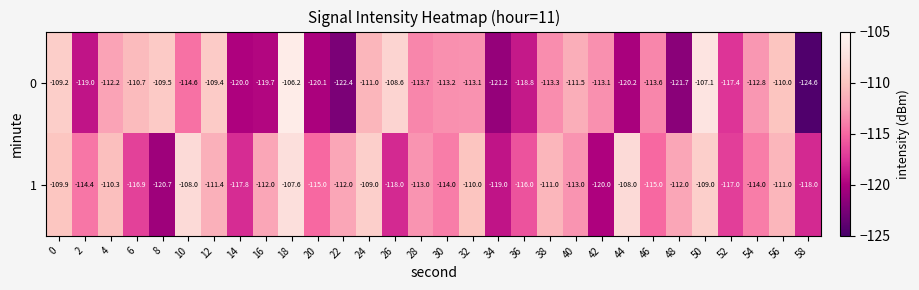

True or false: 1 has a value of -60.6 at 48.

False